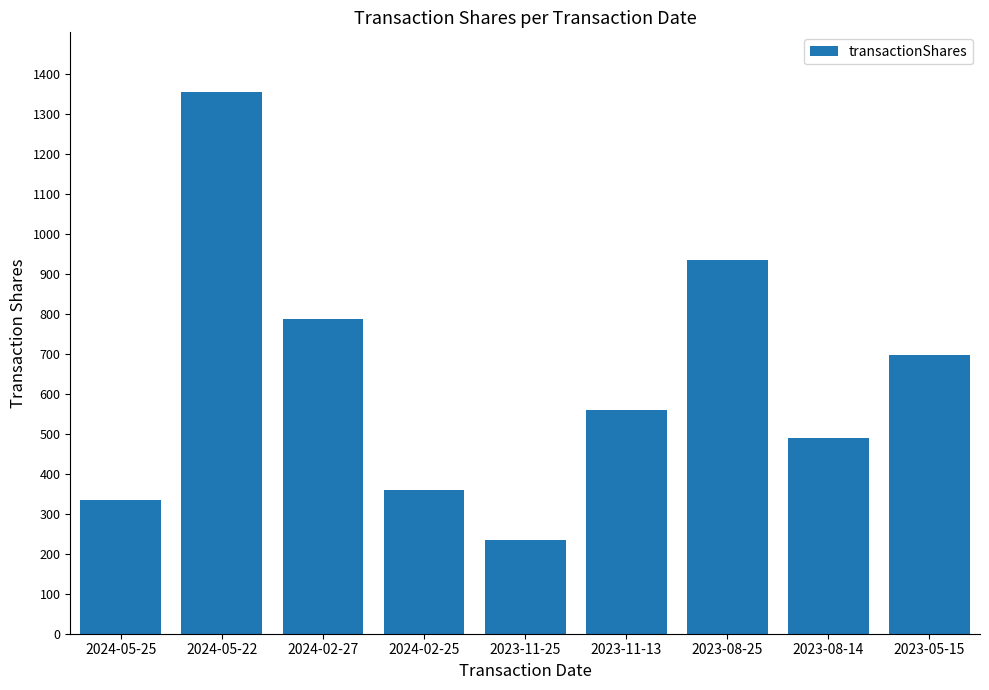

Which has a higher value, 2023-05-15 or 2023-11-13?

2023-05-15